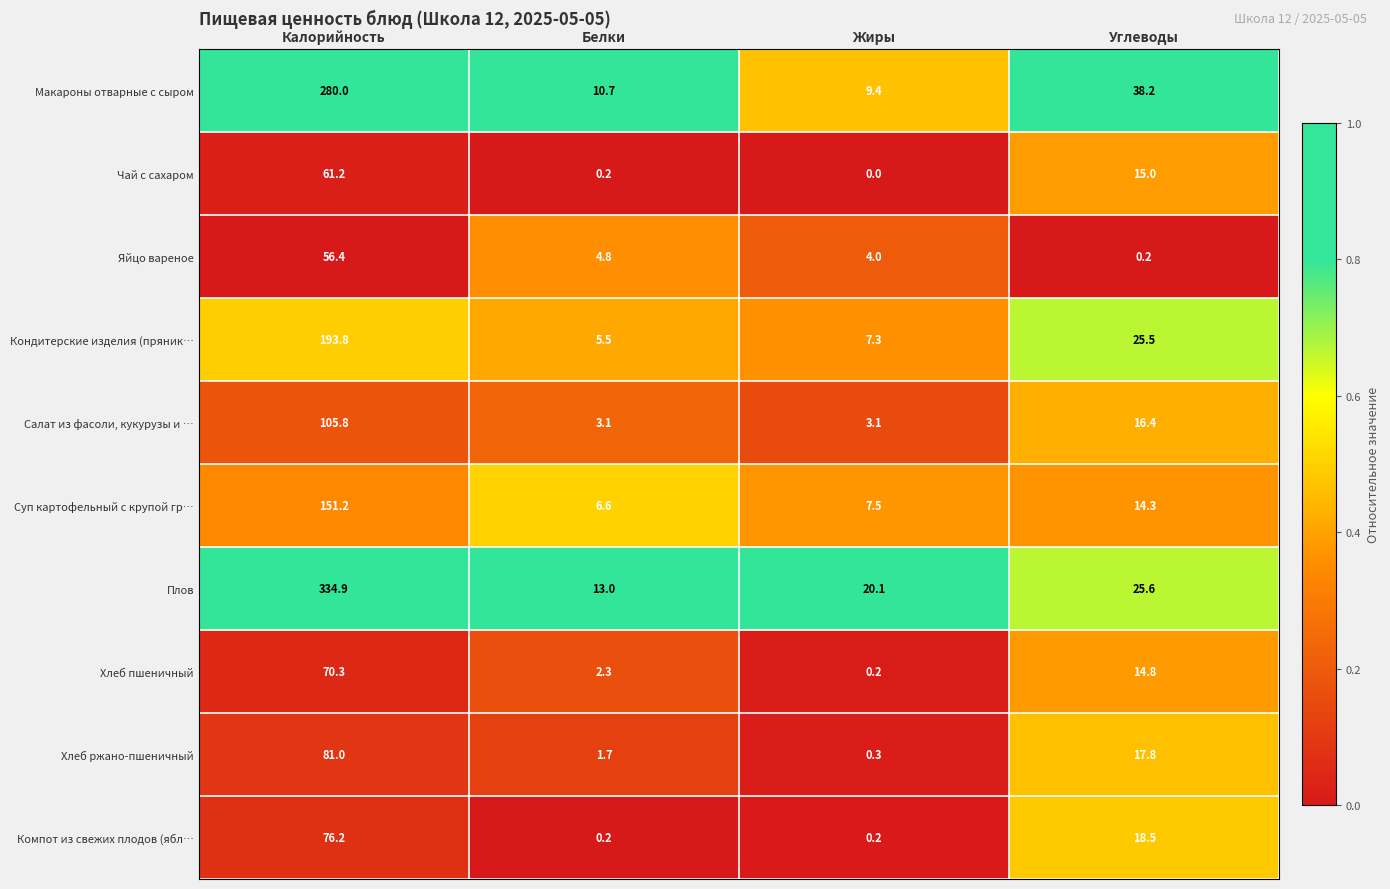

What is the sum of the Хлеб пшеничный values at Калорийность and Углеводы?

85.1